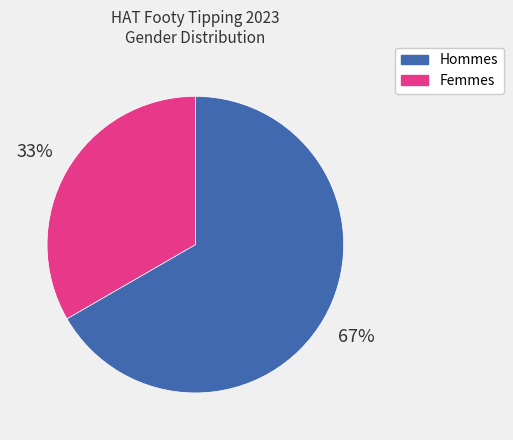

Is it true that Femmes is 33% of the pie?

True